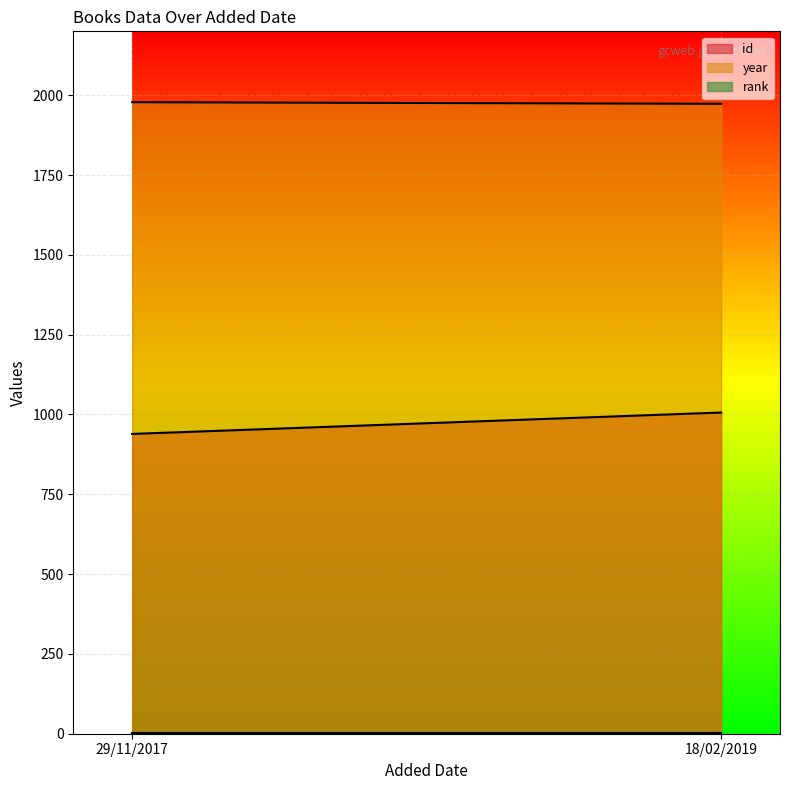

Rank the series by their average value, from lowest to highest.

rank, id, year